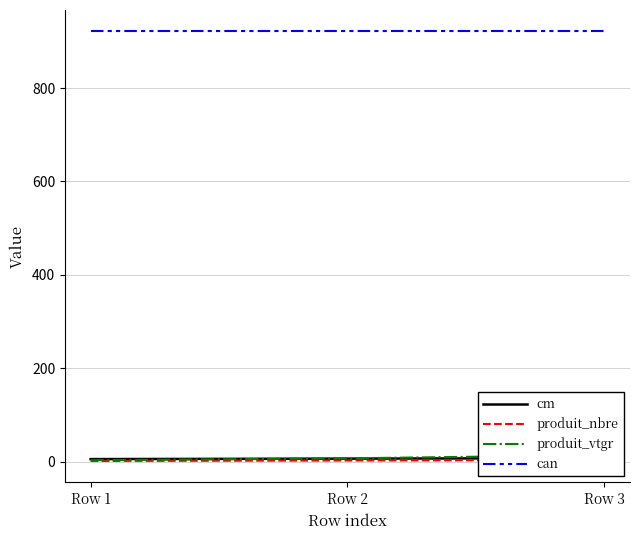

List the labels in order of cm value, largest first.

Row 3, Row 2, Row 1